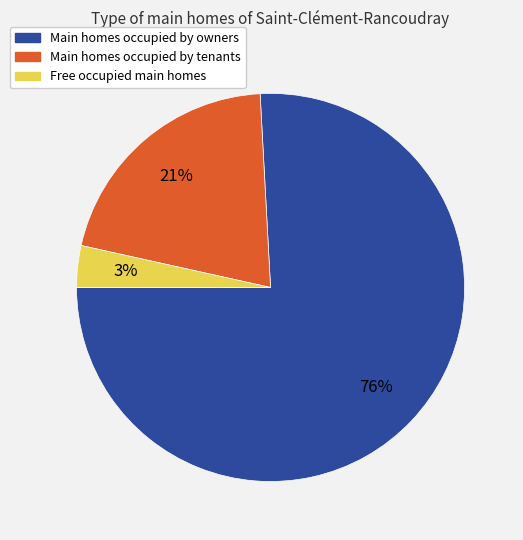

Does any single category account for the majority?

Yes